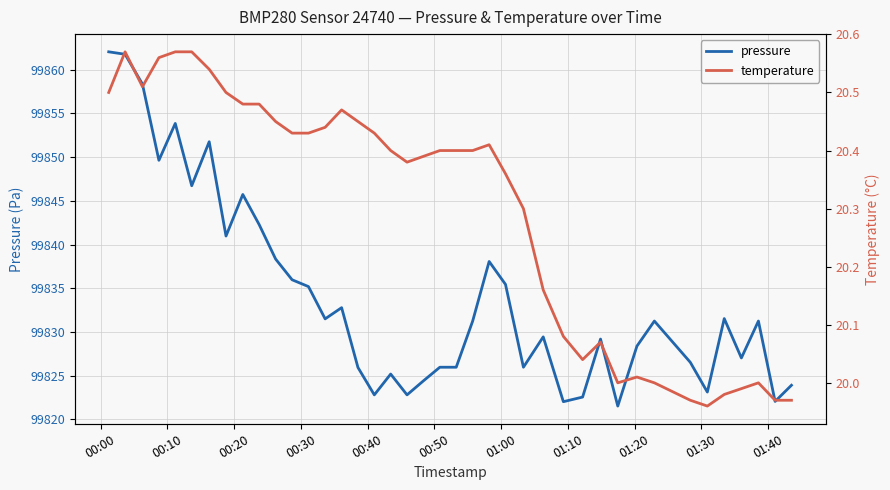

What position from the right is 00:10?

39